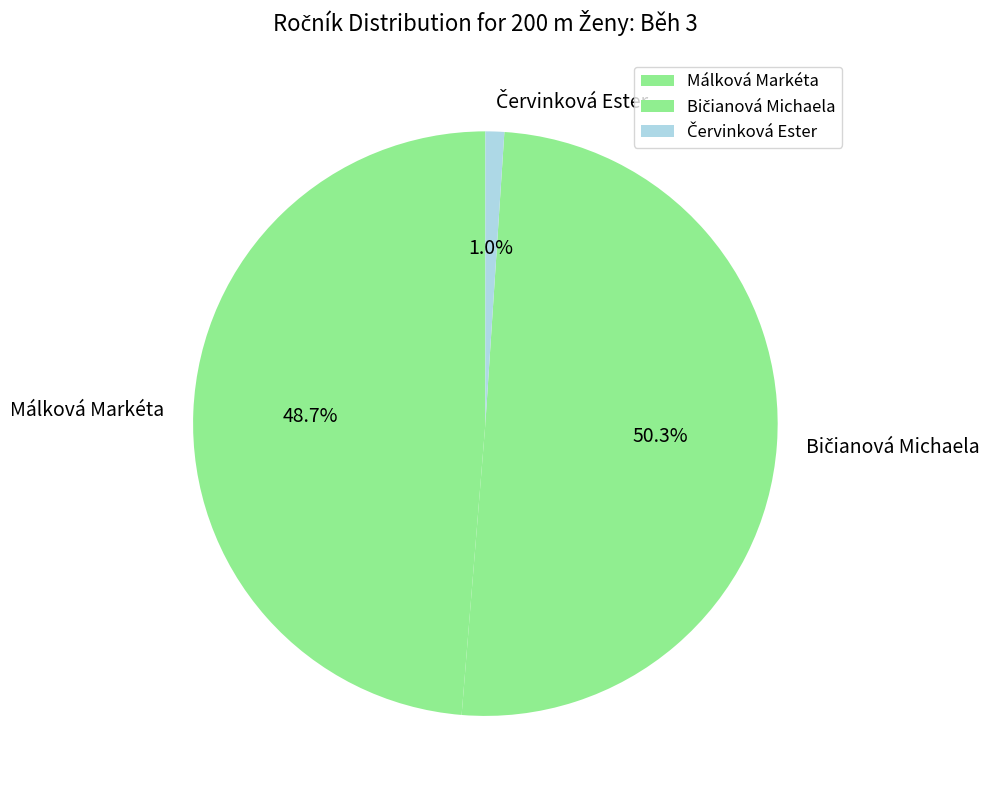

How much of the chart is everything except Málková Markéta?

51.3%